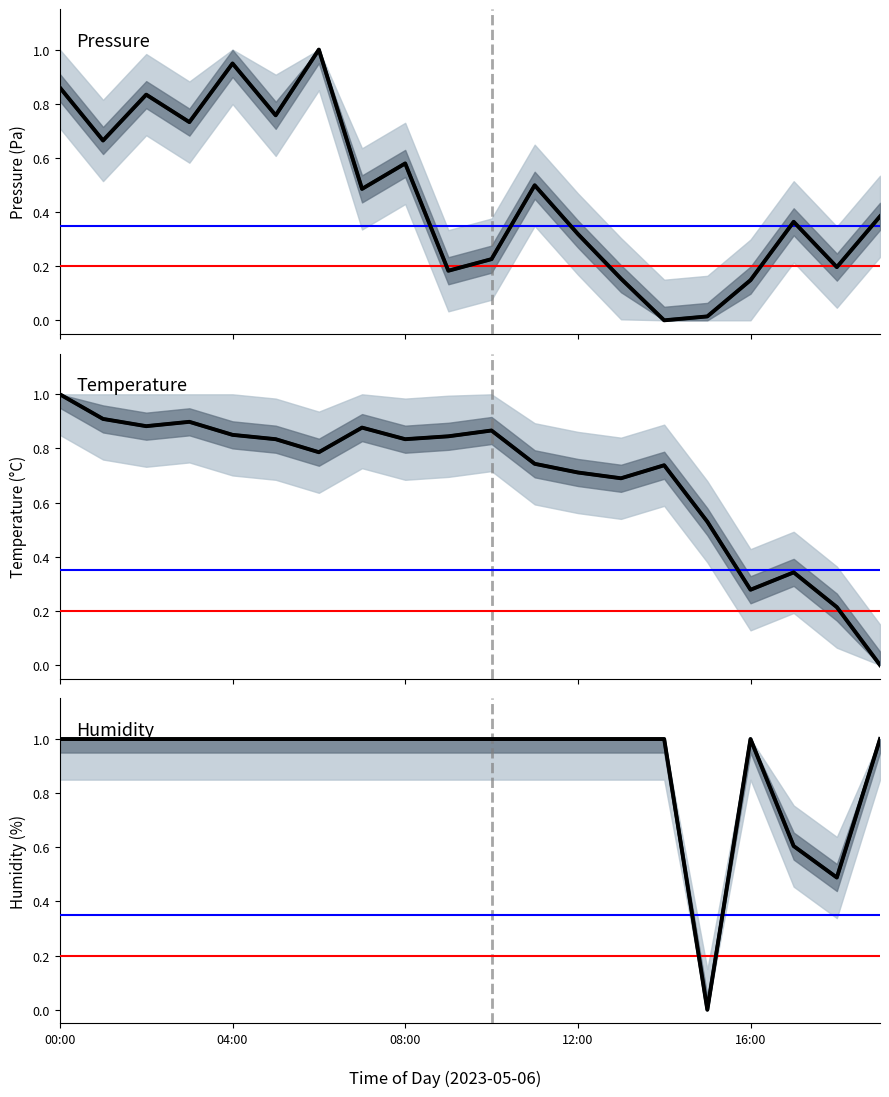

What is the total value across all series at 14:00?

1.7